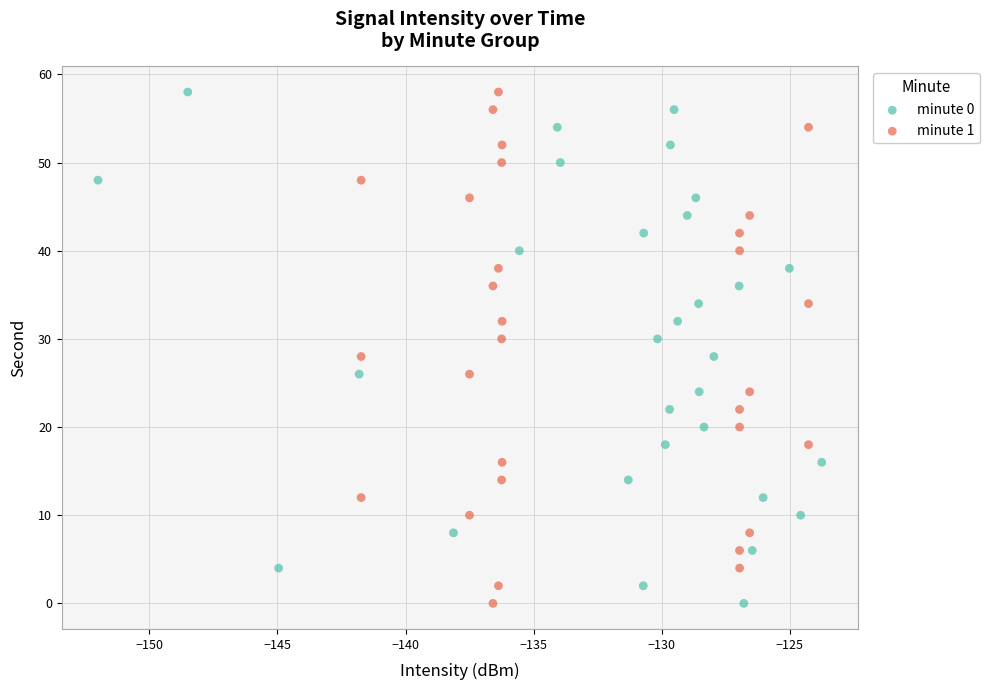

What are all the series names shown in the legend?

minute 0, minute 1